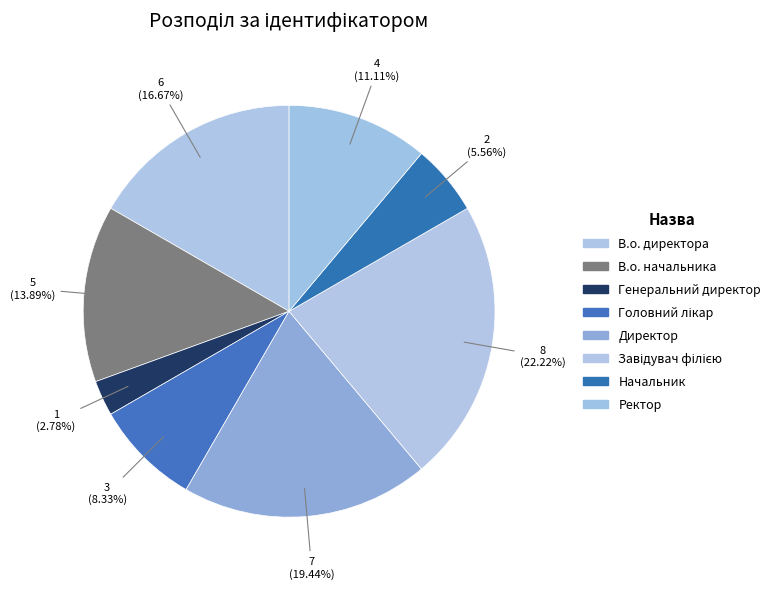

Is there a majority slice in this chart?

No